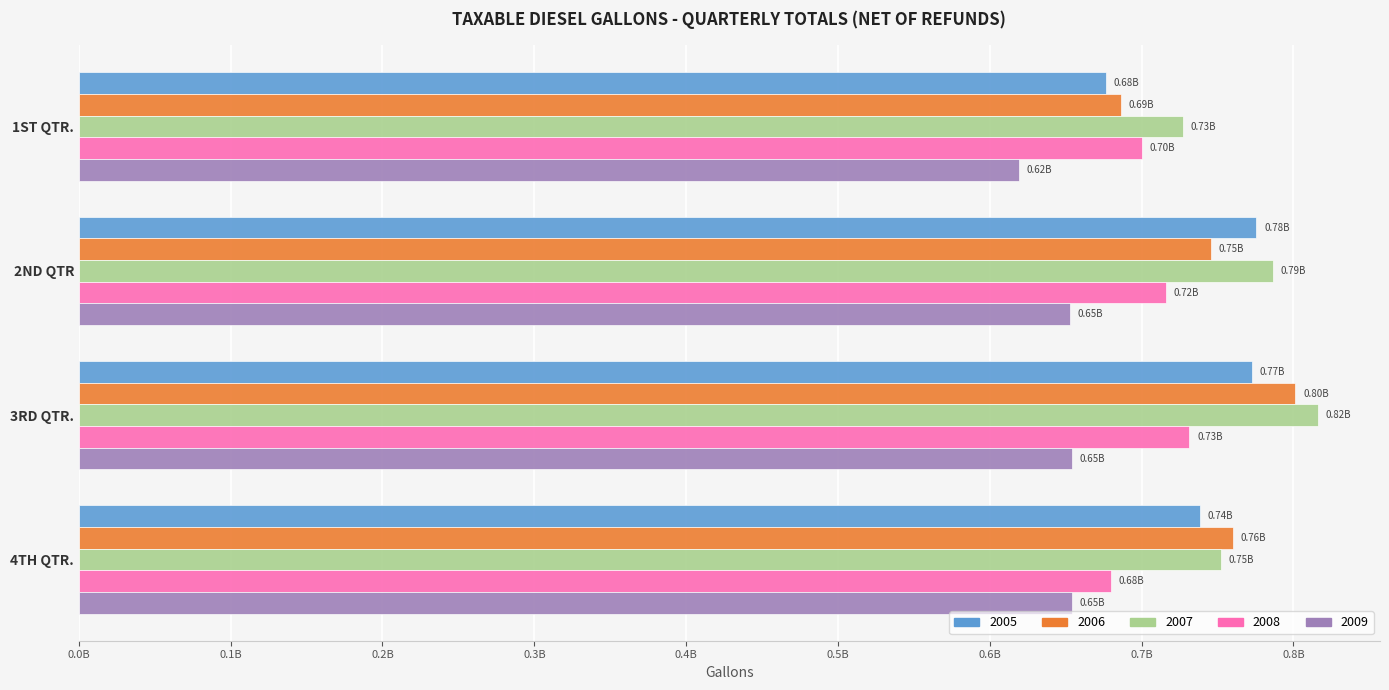

Is it true that 2009 equals 332245767 at 2ND QTR?

False